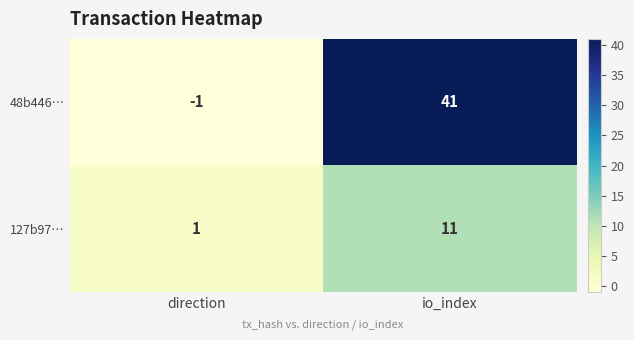

What is the maximum value shown in the chart?

41